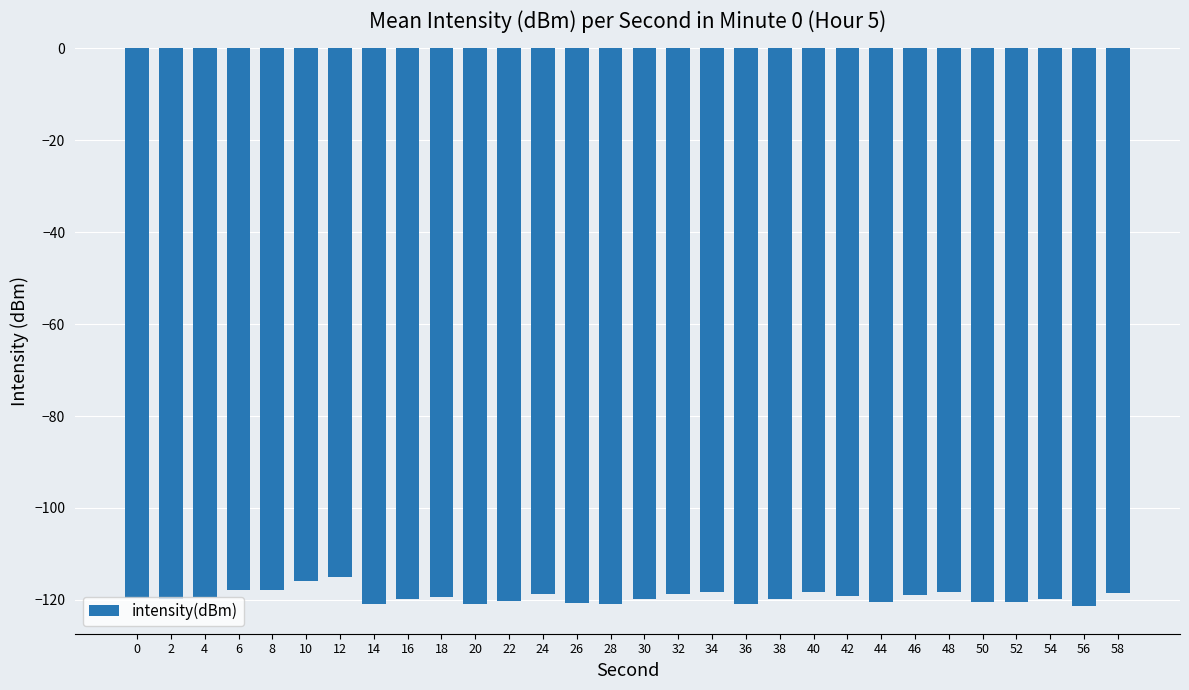

What is the greatest value displayed?

-115.1